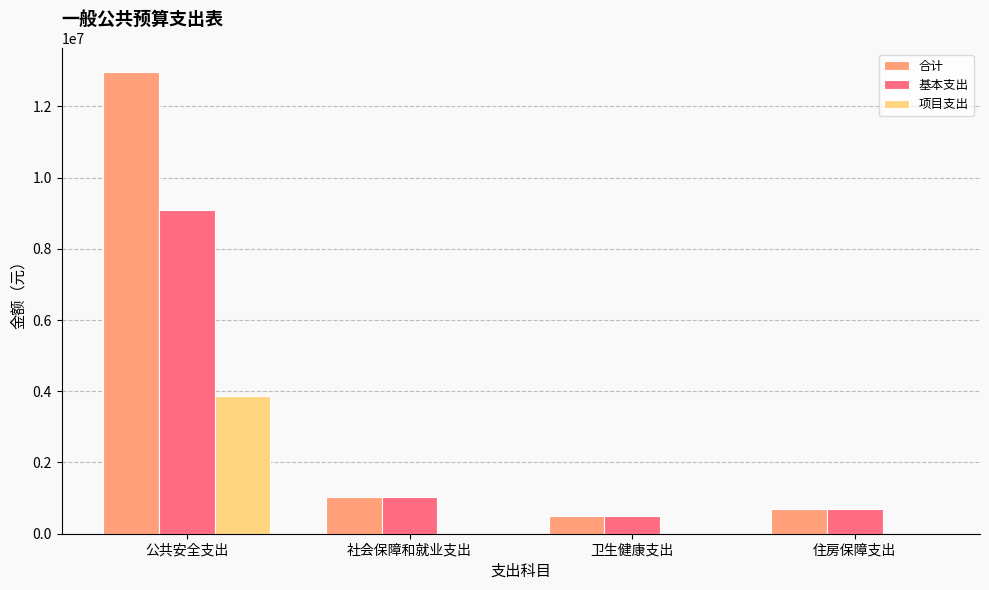

Is it true that 合计 equals 8178256.4 at 公共安全支出?

False